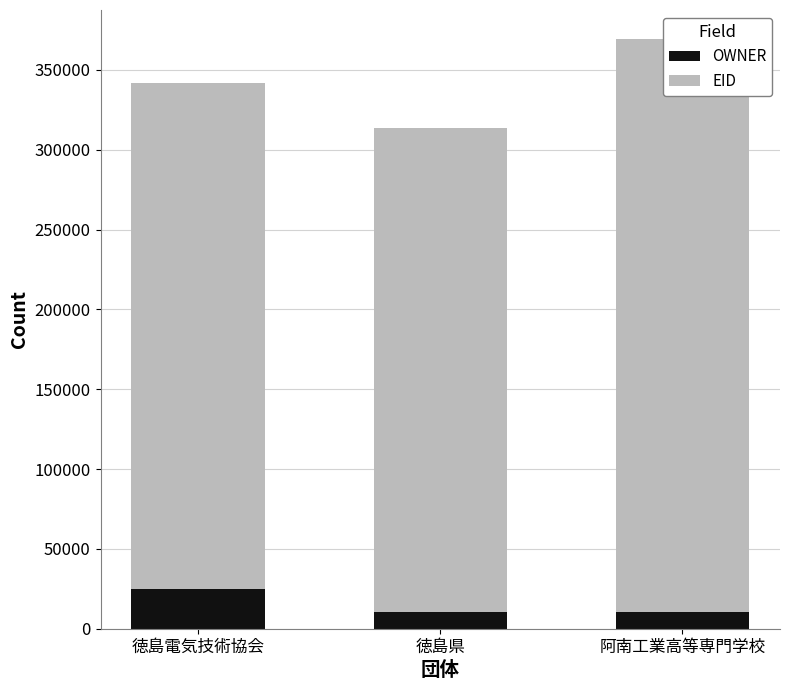

At 阿南工業高等専門学校, list the series in order from largest to smallest.

EID, OWNER